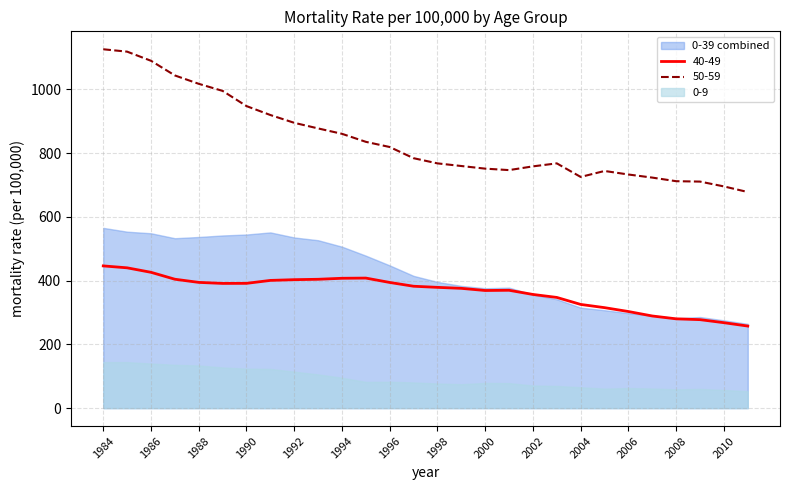

How many values in the 50-59 series exceed 784?

14